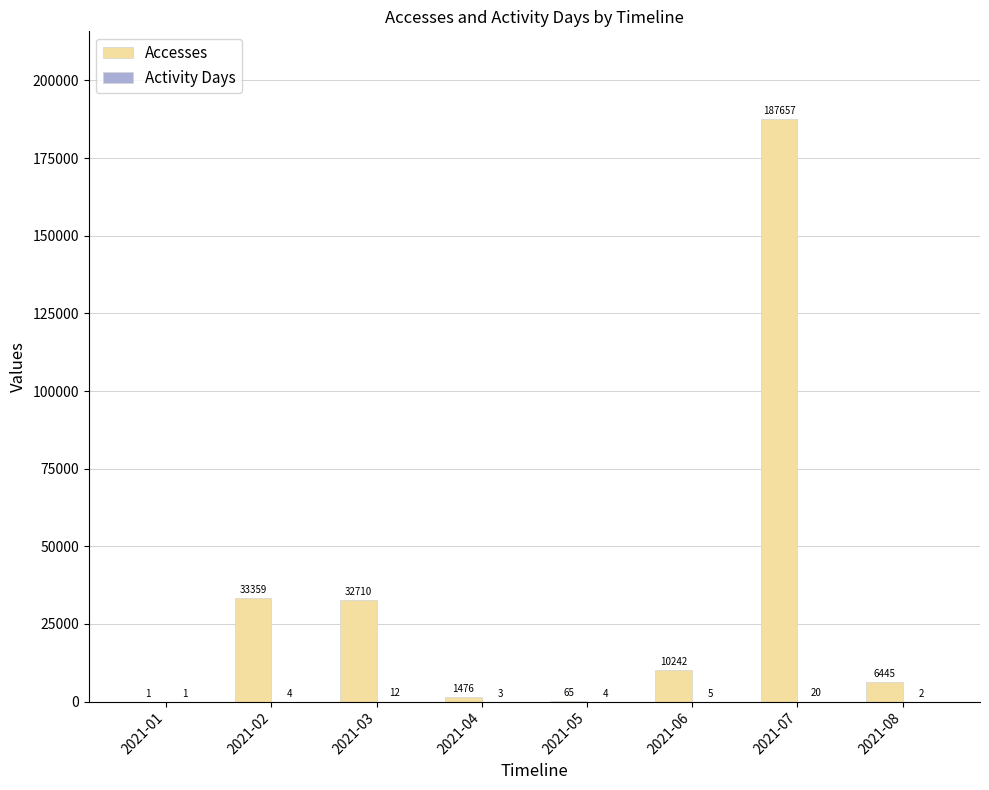

What is the sum of the Accesses values at 2021-02 and 2021-01?

33360